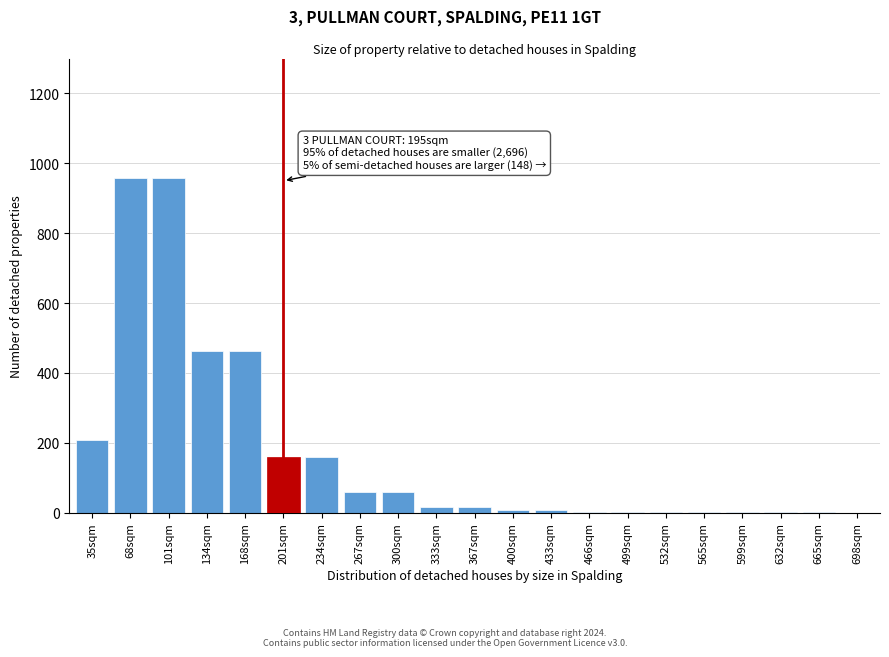

Is it true that the value at 35sqm is 207?

True